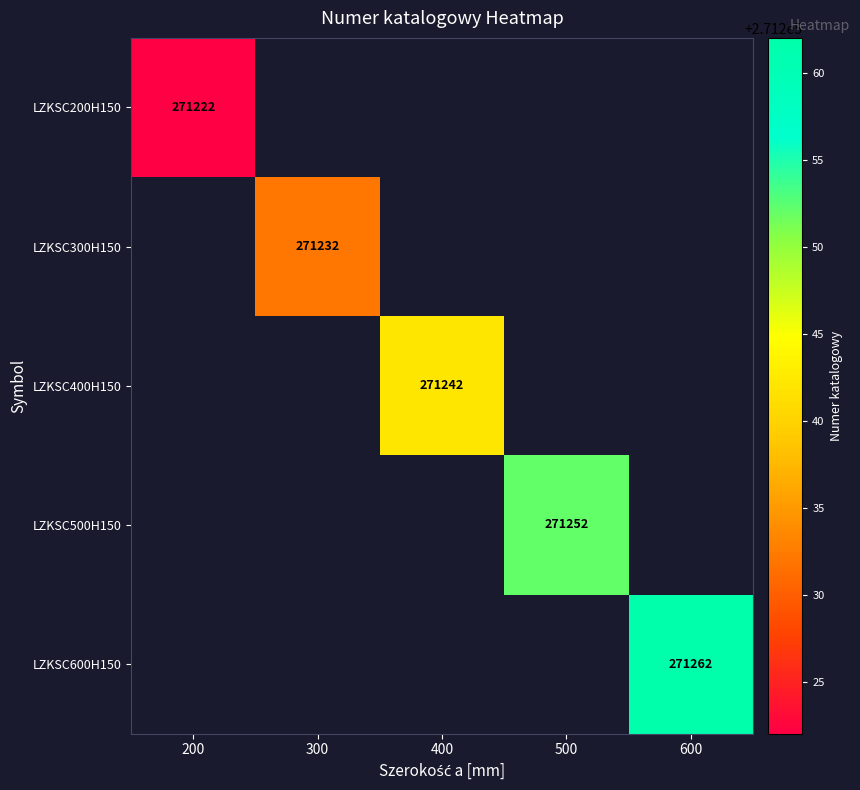

Which has a higher value, 200 or 600?

600